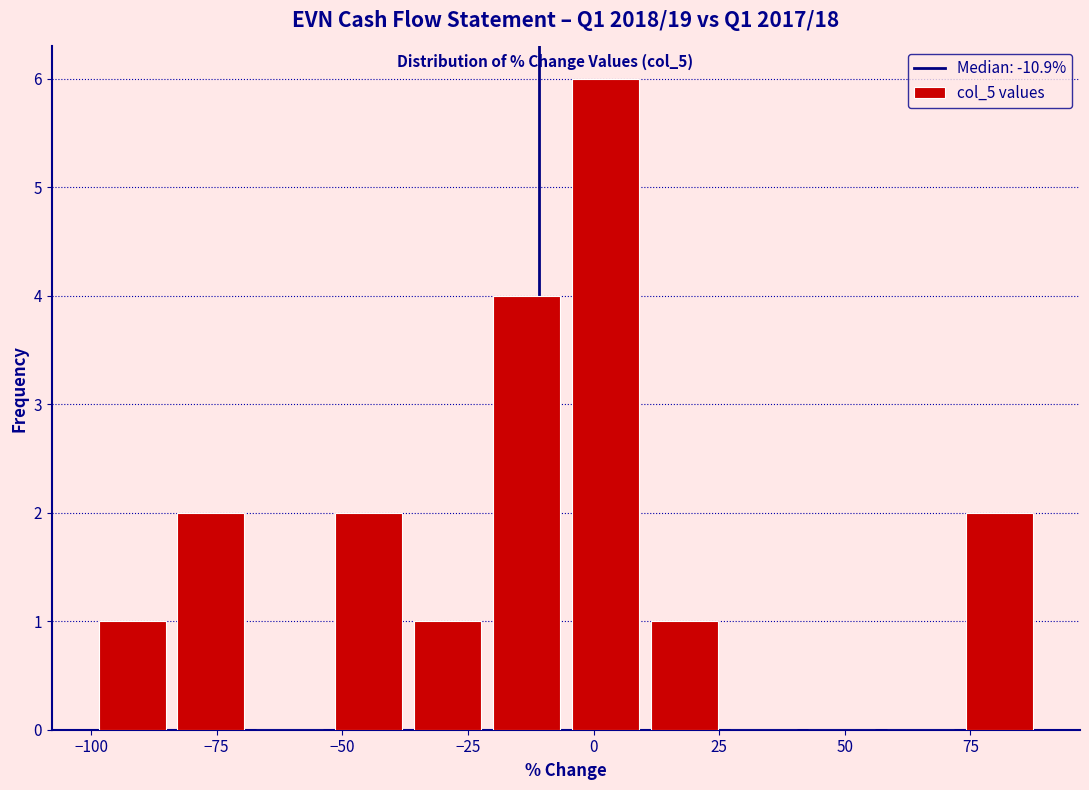

Read against the x-axis, roughly where is the centre of the tallest bar?

0